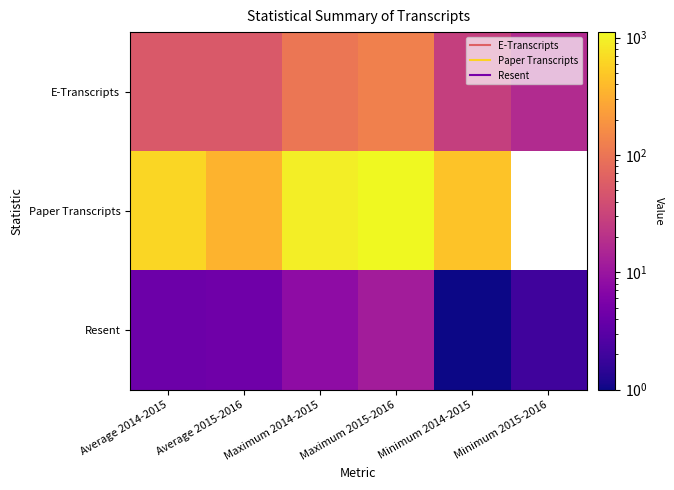

At which category is the sum across all series the highest?

Maximum 2015-2016